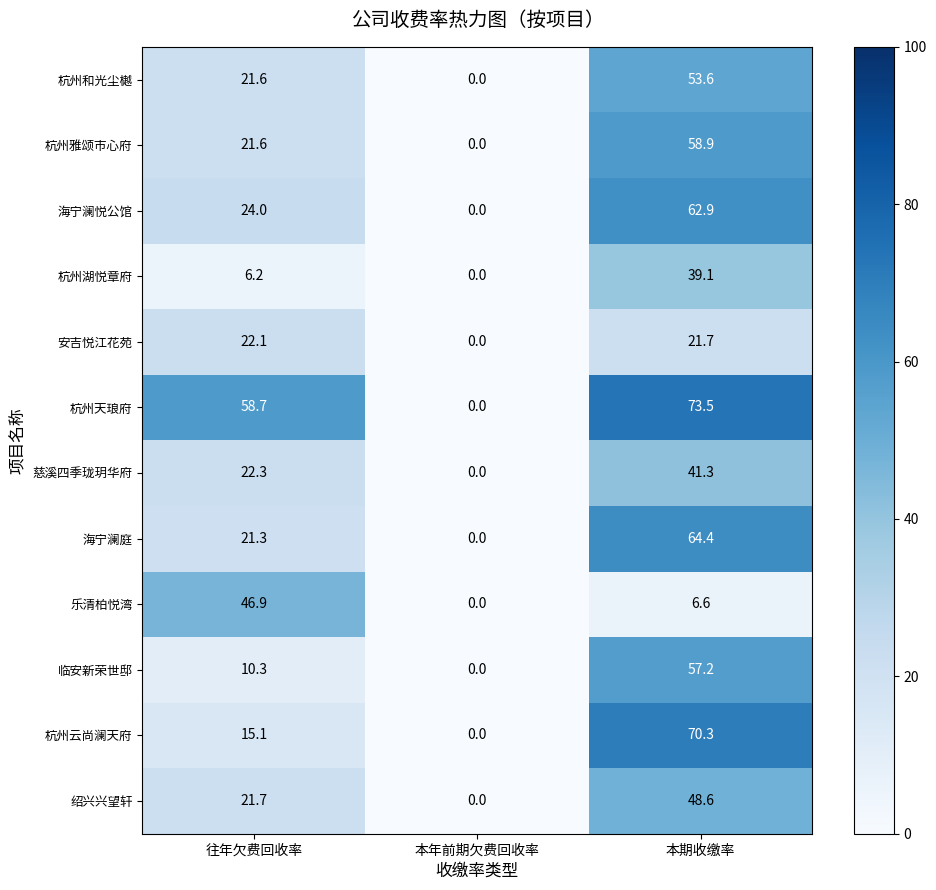

List the labels in order of 杭州天琅府 value, smallest first.

本年前期欠费回收率, 往年欠费回收率, 本期收缴率